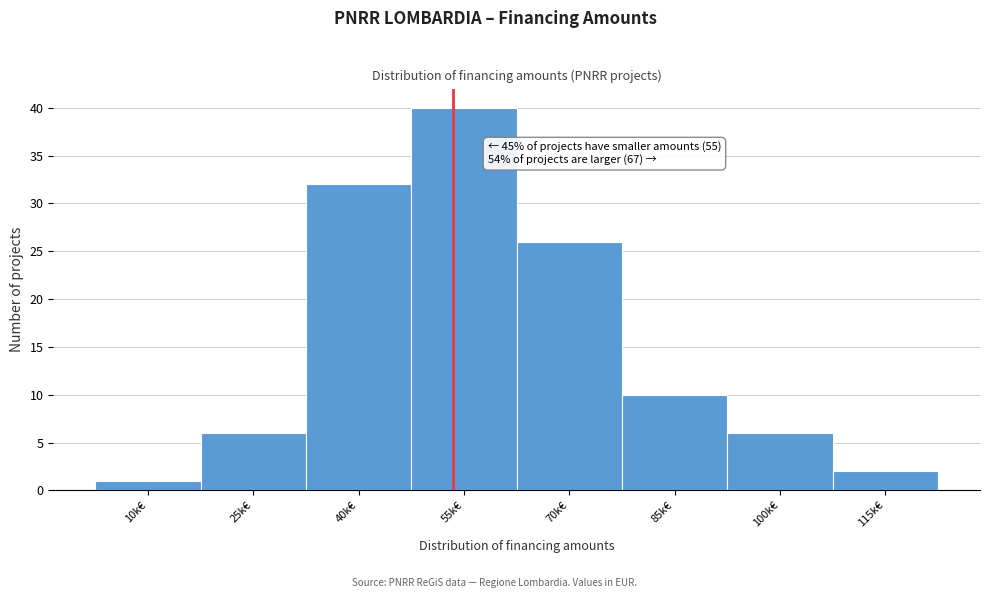

Reading right to left, list all the values displayed in this chart.

115k€=2	100k€=6	85k€=10	70k€=26	55k€=40	40k€=32	25k€=6	10k€=1